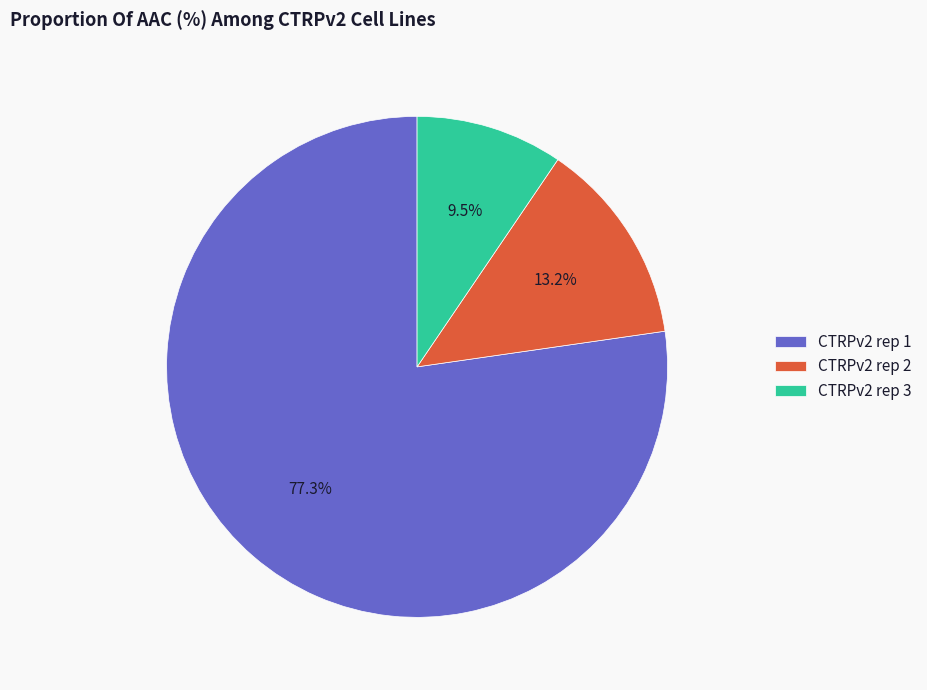

To the nearest percent, what is the difference between the largest and smallest slice percentages?

68%